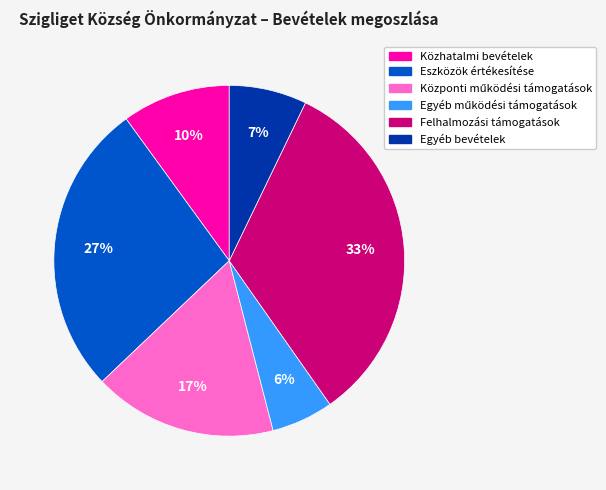

To the nearest percent, what is the difference between the largest and smallest slice percentages?

27%